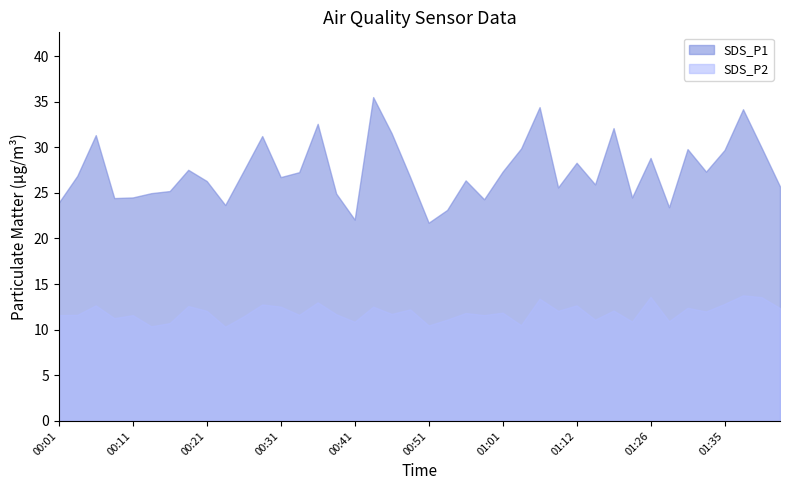

At which label does SDS_P1 first exceed 26?

00:03